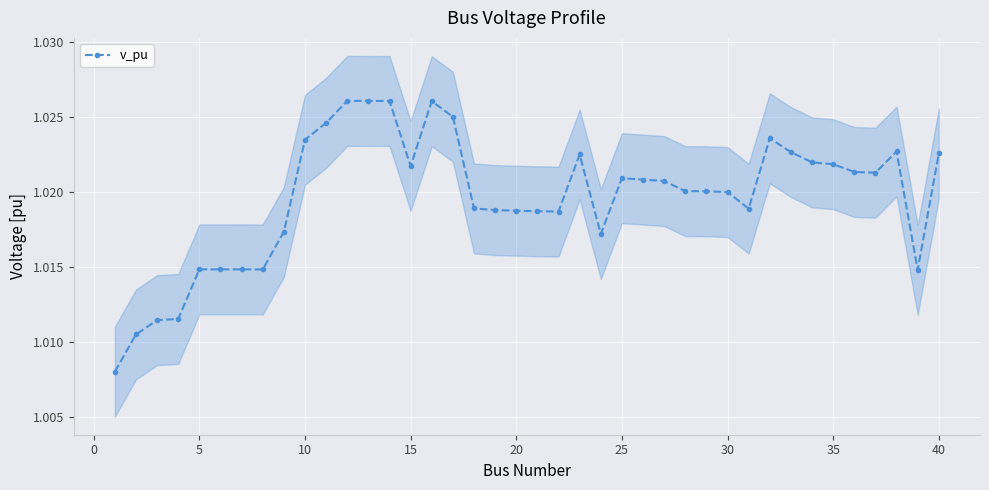

What is the average value?

1.0